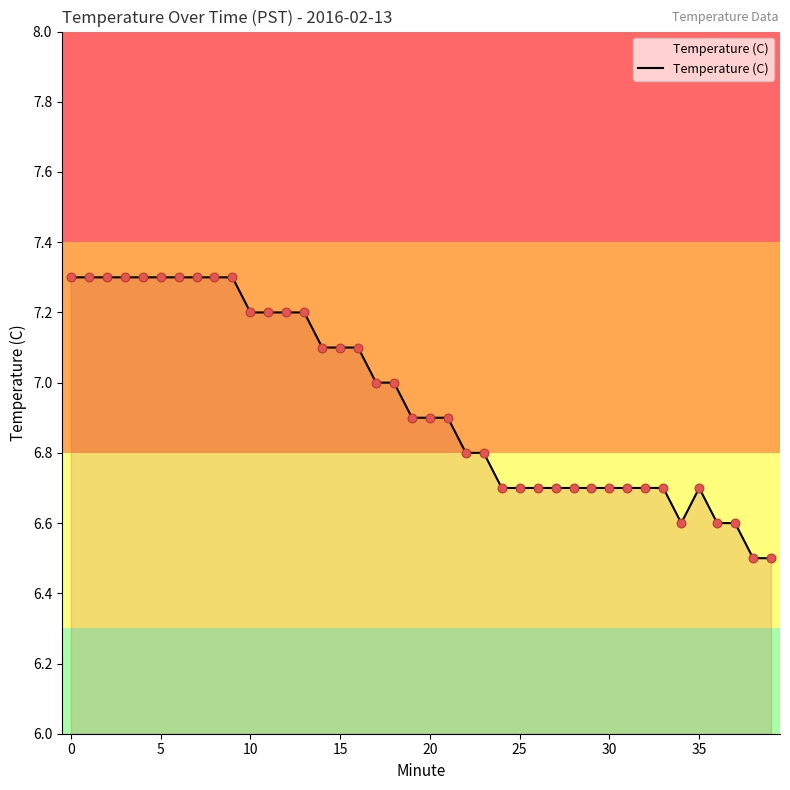

What is the minimum value shown in the chart?

6.5